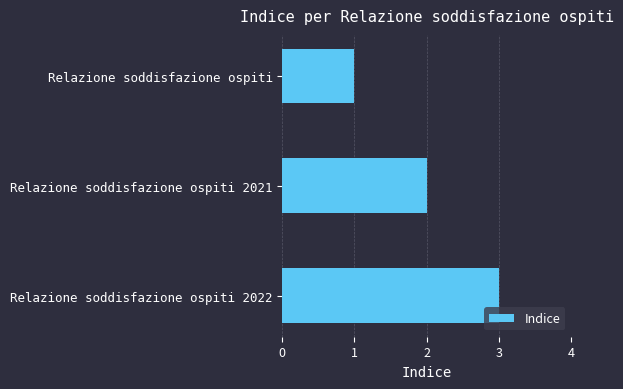

List the labels in order of value, smallest first.

Relazione soddisfazione ospiti, Relazione soddisfazione ospiti 2021, Relazione soddisfazione ospiti 2022